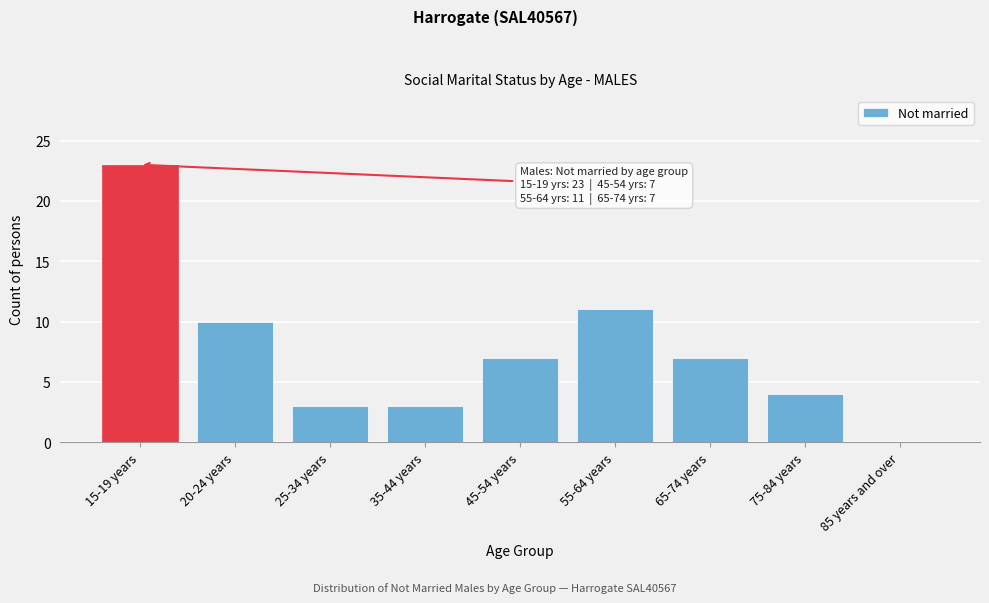

Reading left to right, list all the values displayed in this chart.

15-19 years=23	20-24 years=10	25-34 years=3	35-44 years=3	45-54 years=7	55-64 years=11	65-74 years=7	75-84 years=4	85 years and over=0